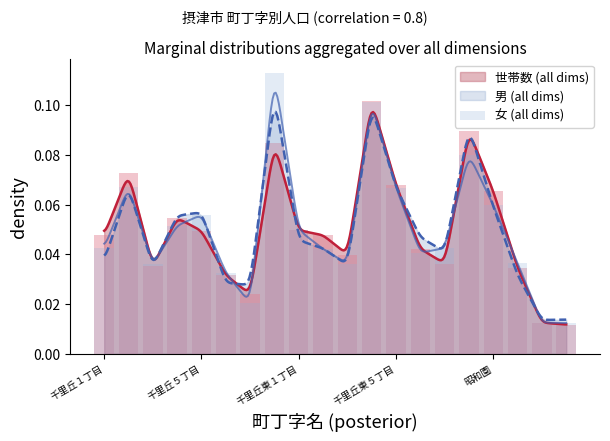

How many values are between 0 and 1?

20